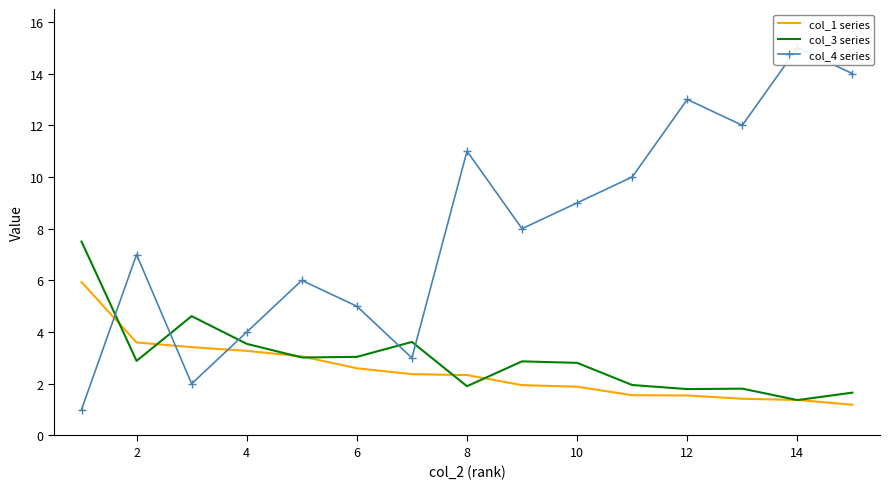

Is it true that col_1 series equals 1.6 at 6?

False